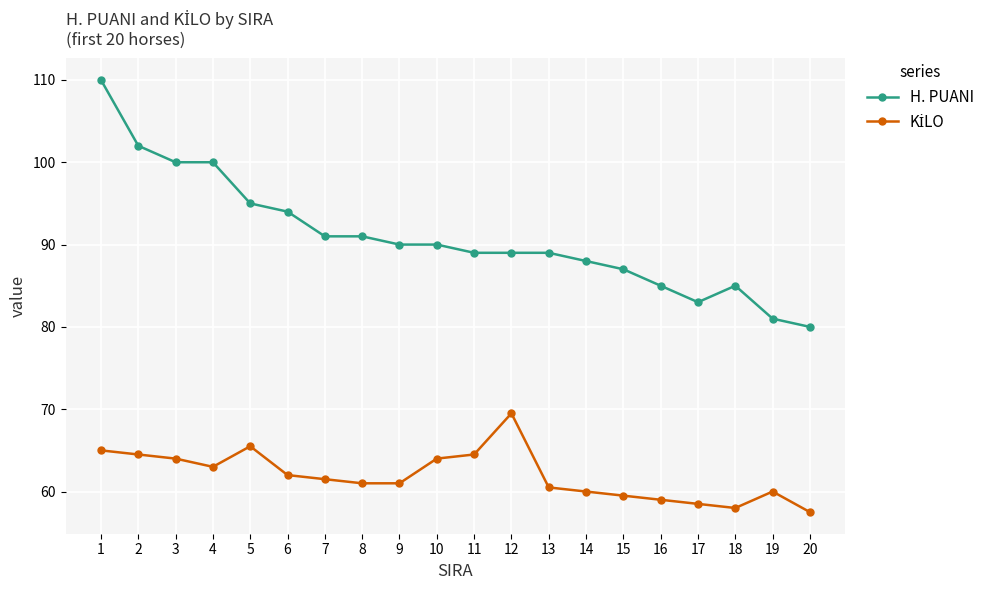

True or false: H. PUANI has a value of 89.0 at 12.

True